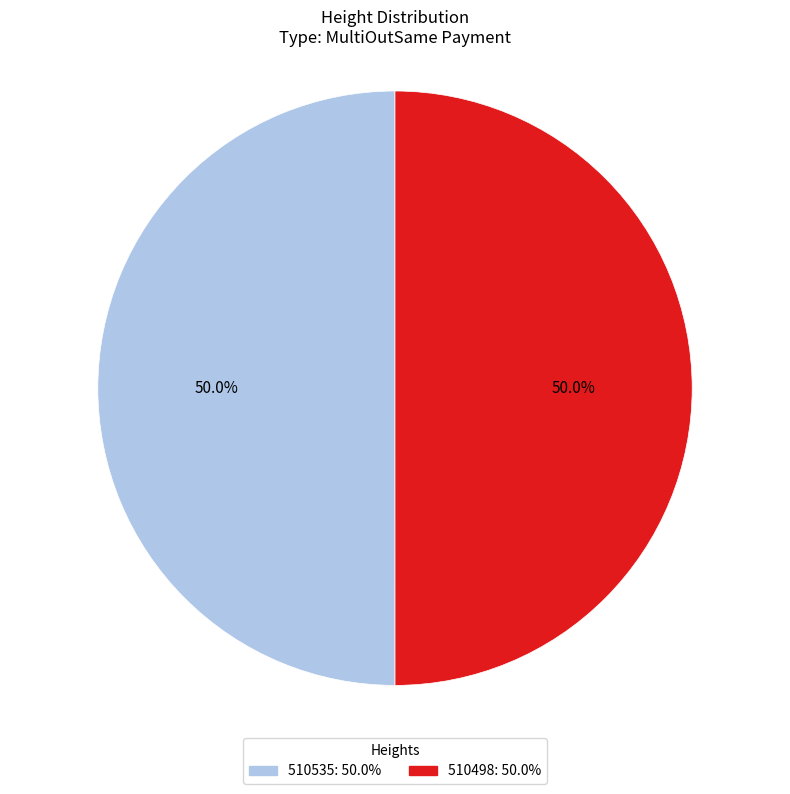

Is the sum of 510535 and 510498 greater than half?

Yes